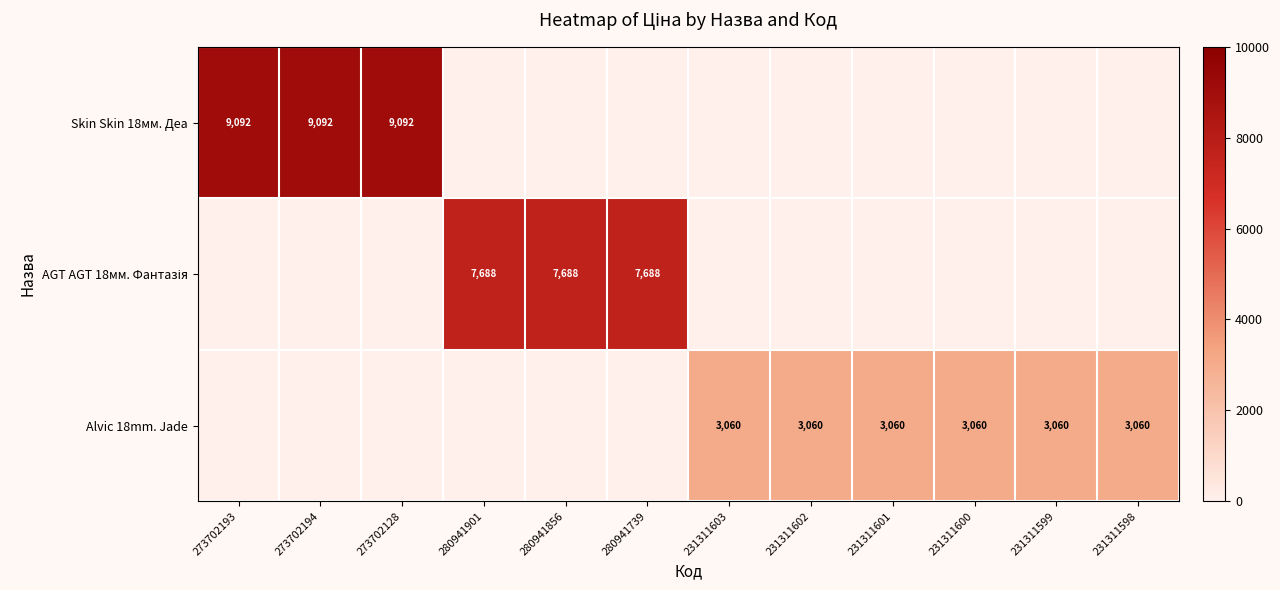

The value of Skin Skin 18мм. Деа at 273702128 is 14827. True or false?

False